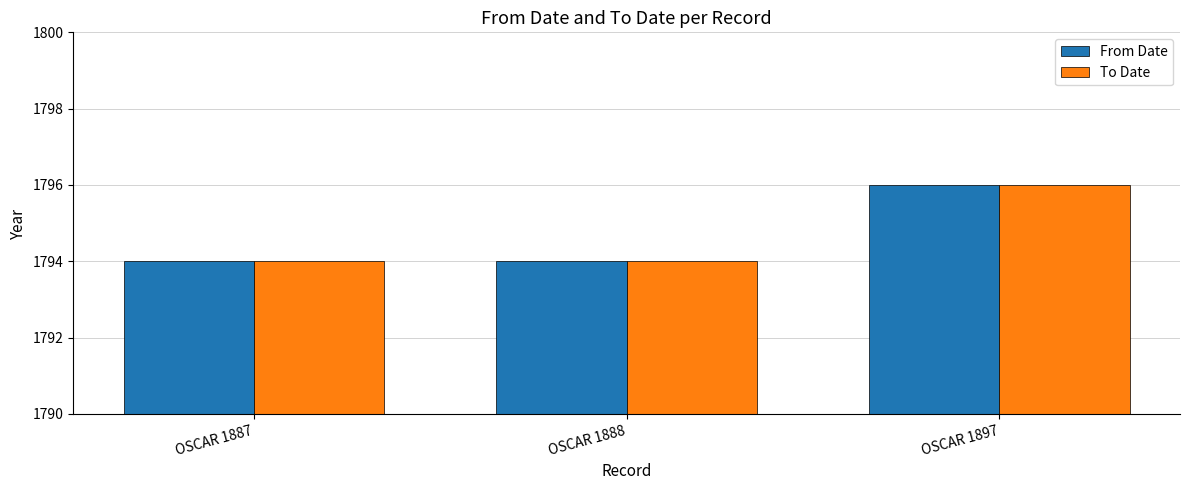

Reading right to left, transcribe all the data shown in this chart.

From Date: OSCAR 1897=1796	OSCAR 1888=1794	OSCAR 1887=1794
To Date: OSCAR 1897=1796	OSCAR 1888=1794	OSCAR 1887=1794